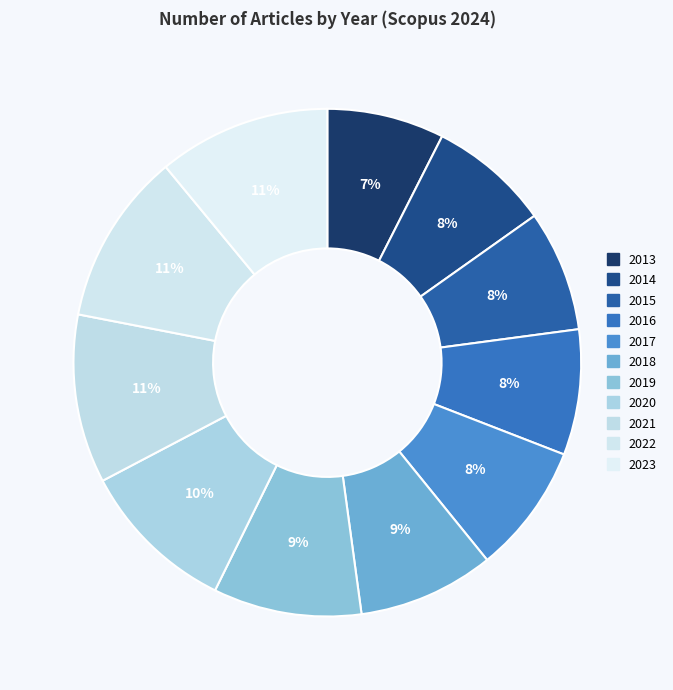

How many segments does this pie chart have?

11